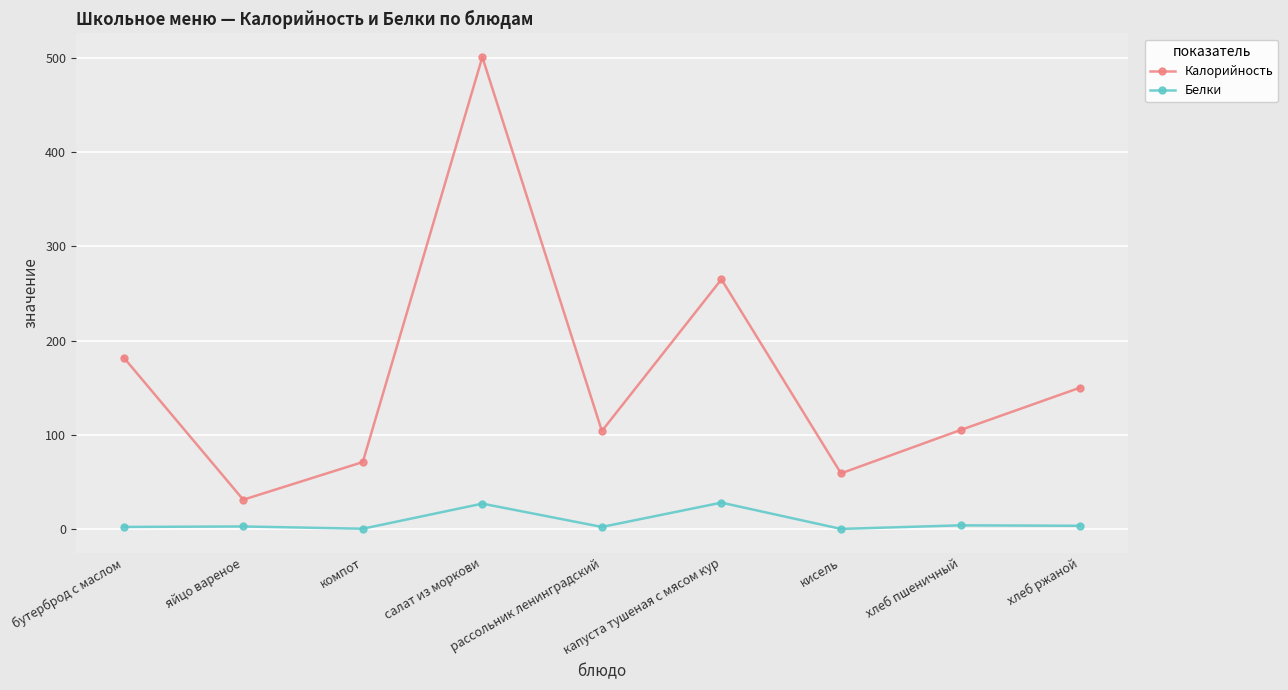

What is the sum of all Белки values?

68.9